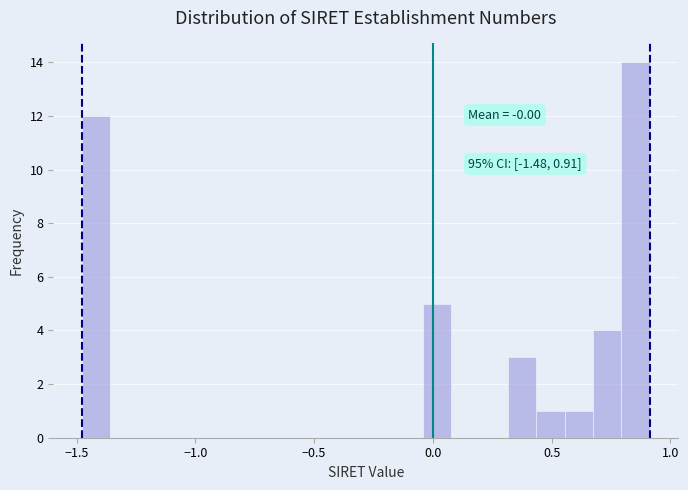

Around what value on the x-axis is the tallest bar? Give the approximate position of its centre, as read against the axis.

0.85